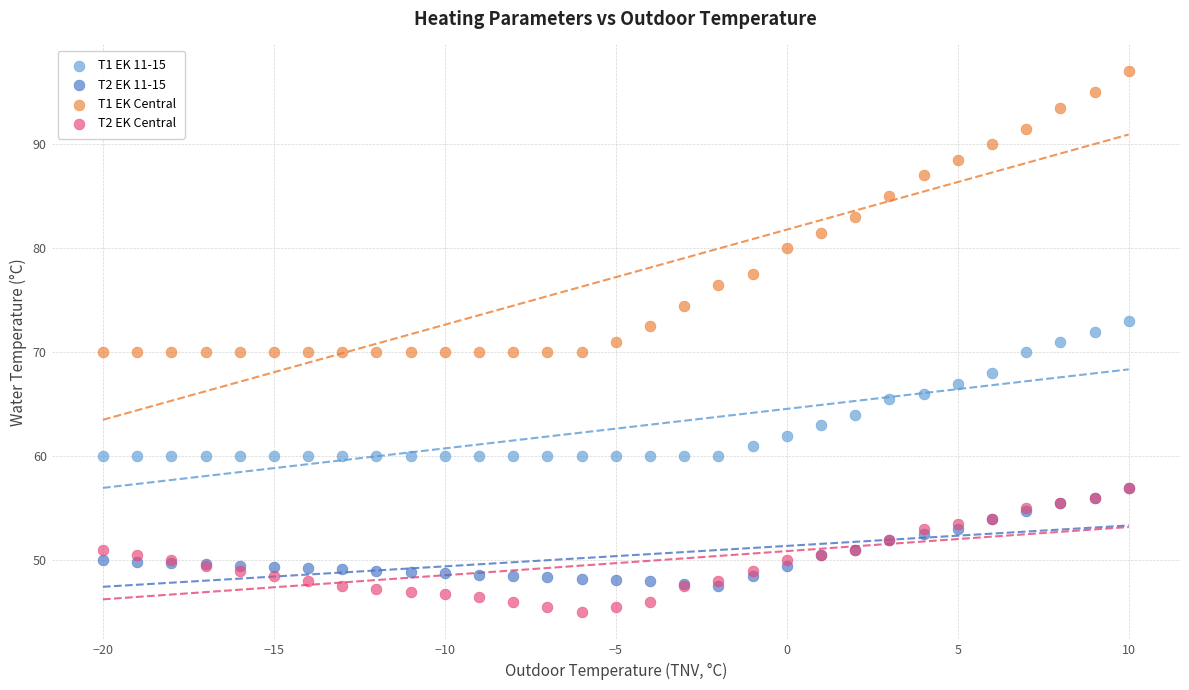

What are all the series names shown in the legend?

T1 EK 11-15, T2 EK 11-15, T1 EK Central, T2 EK Central